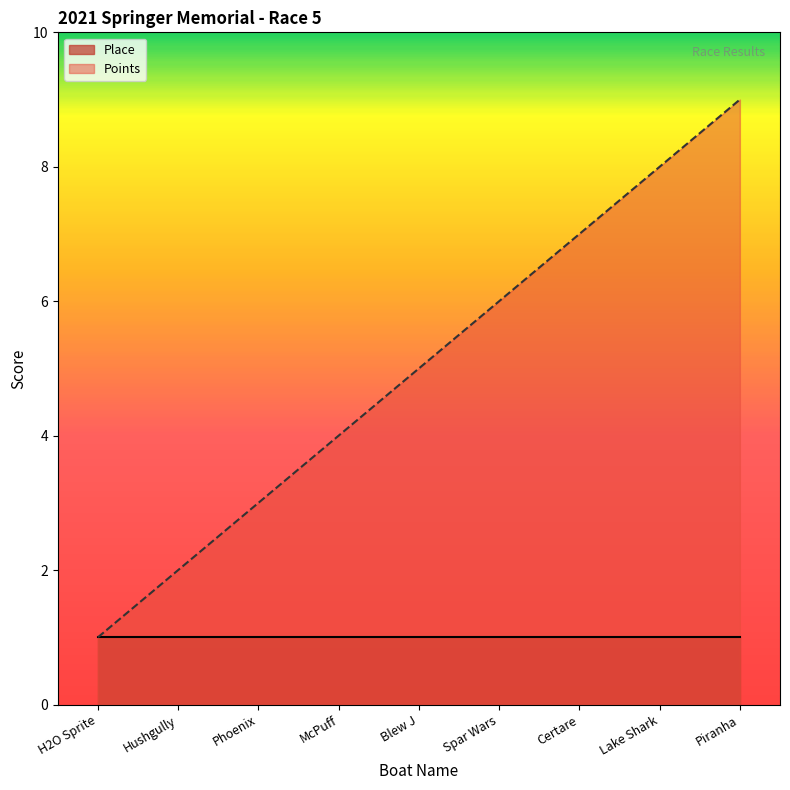

What is the label of the 6th point from the right?

McPuff